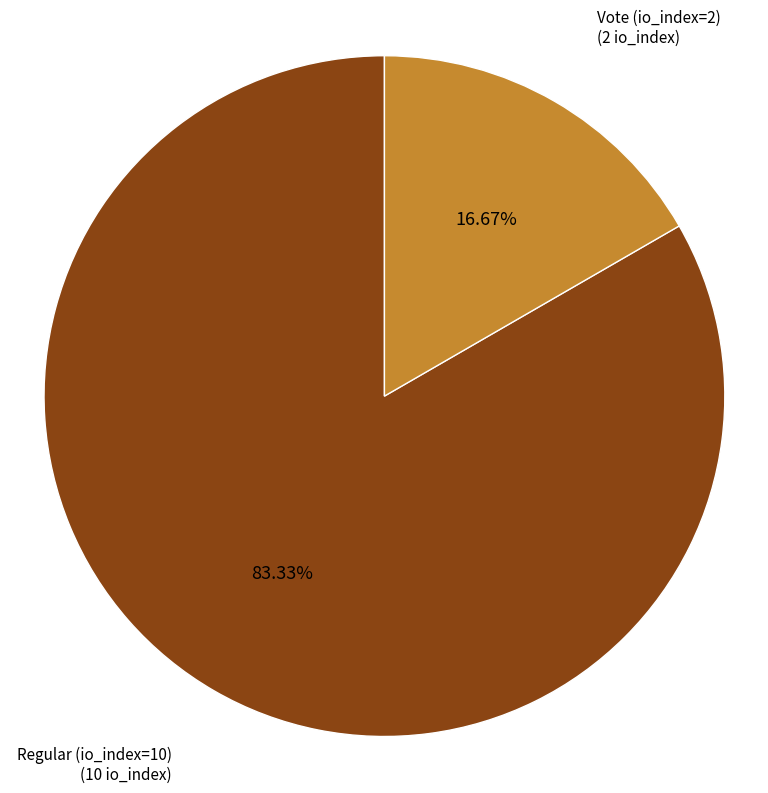

Does any single category account for the majority?

Yes